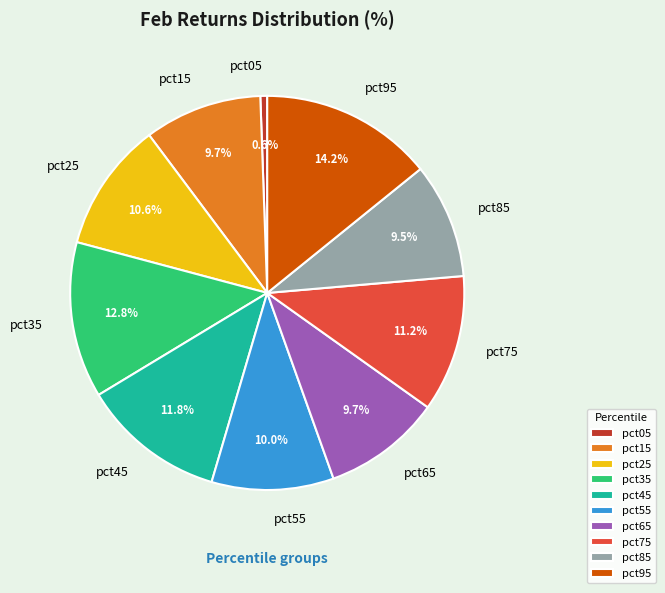

Count the number of slices in the pie.

10